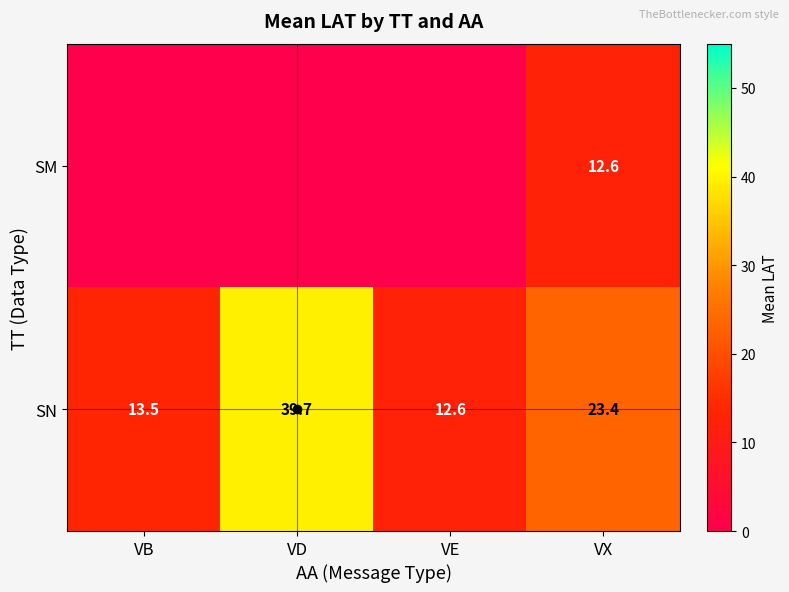

List the labels in order of SN value, smallest first.

VE, VB, VX, VD